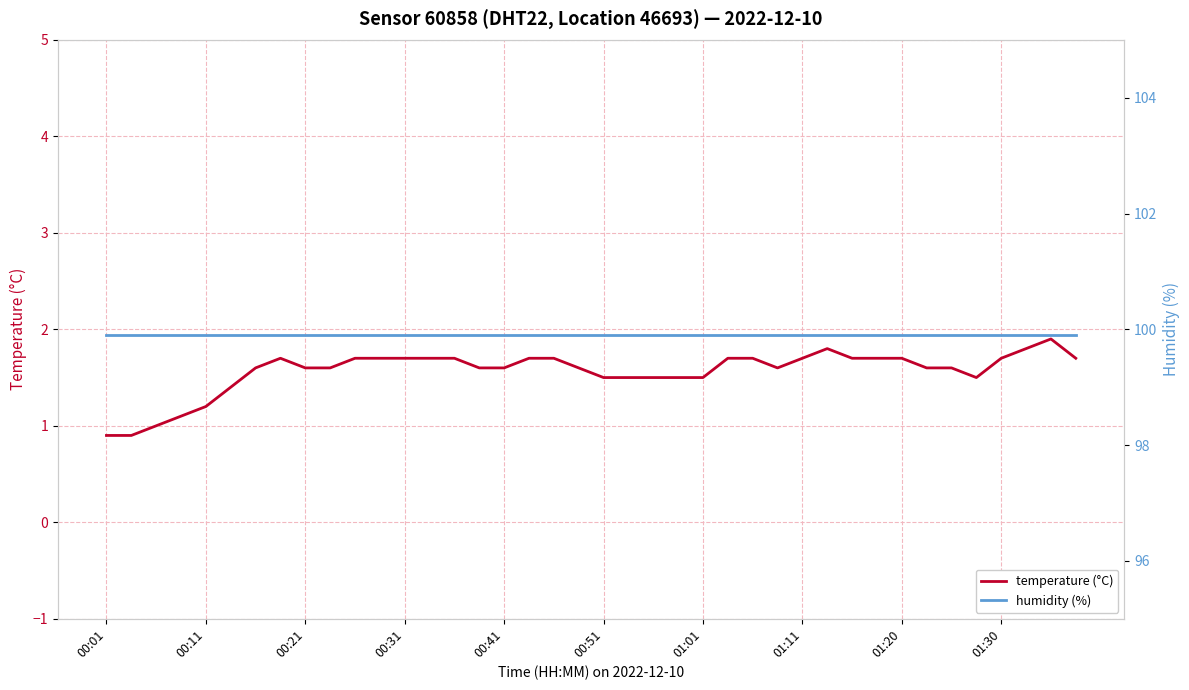

Read the temperature (°C) value at 11.

1.7